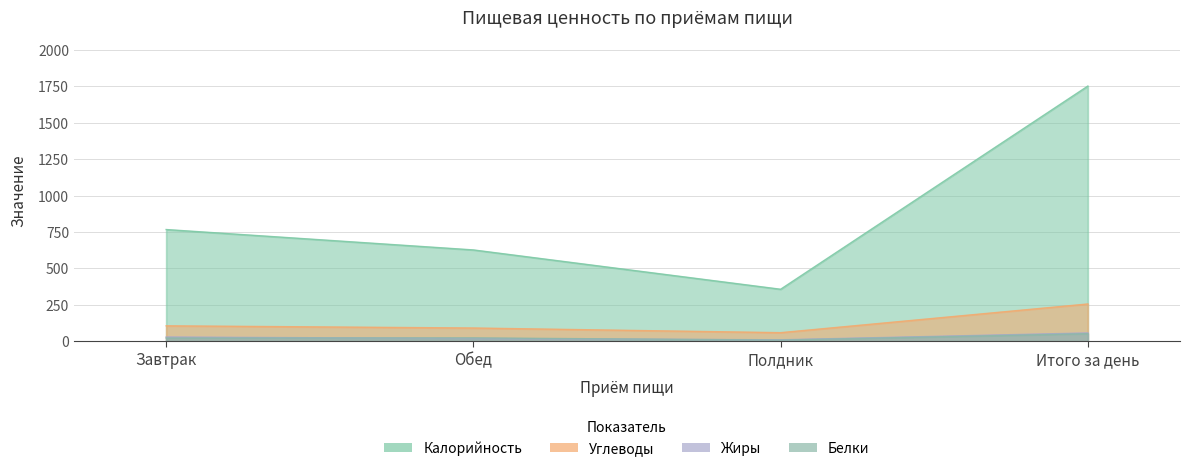

Reading left to right, extract all data points from this chart.

Калорийность: 767	627	357	1752
Углеводы: 106	91	59	256
Жиры: 29	19	10	57
Белки: 22	23	8	52